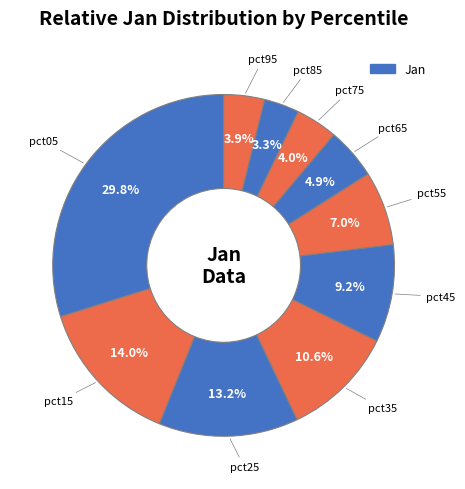

Is it true that pct35 is 11% of the pie?

True